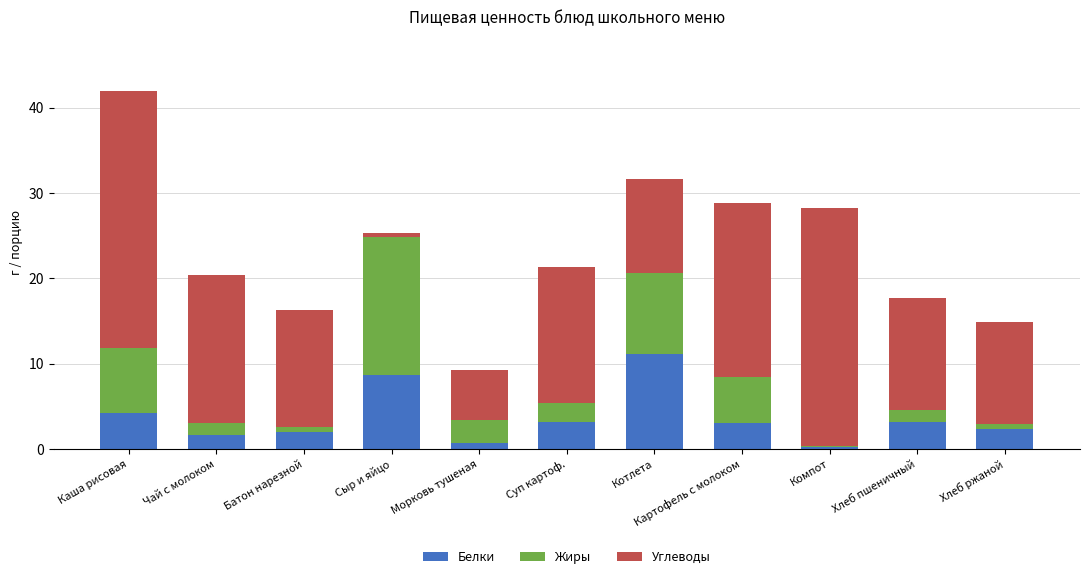

What is the value of the Белки bar at the 5th from the left?

0.7